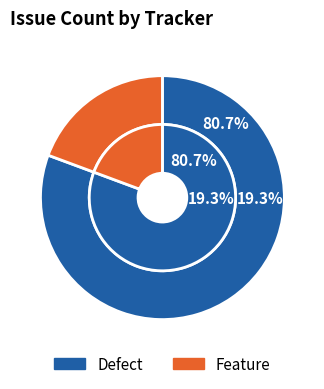

How many slices are in this pie chart?

2